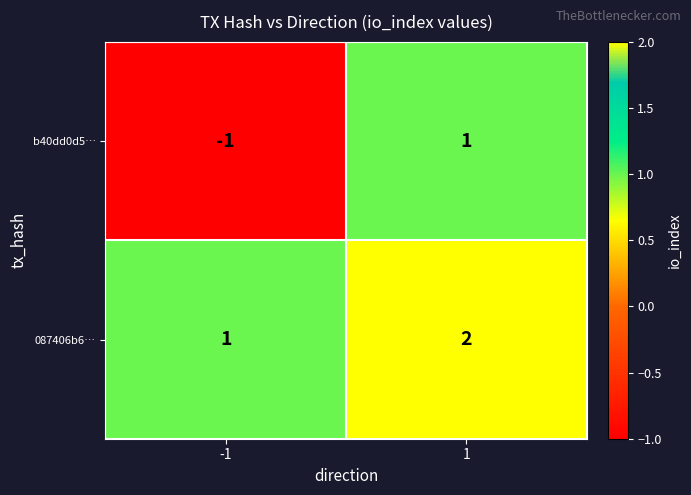

What is the sum of the 087406b6… values at 1 and -1?

3